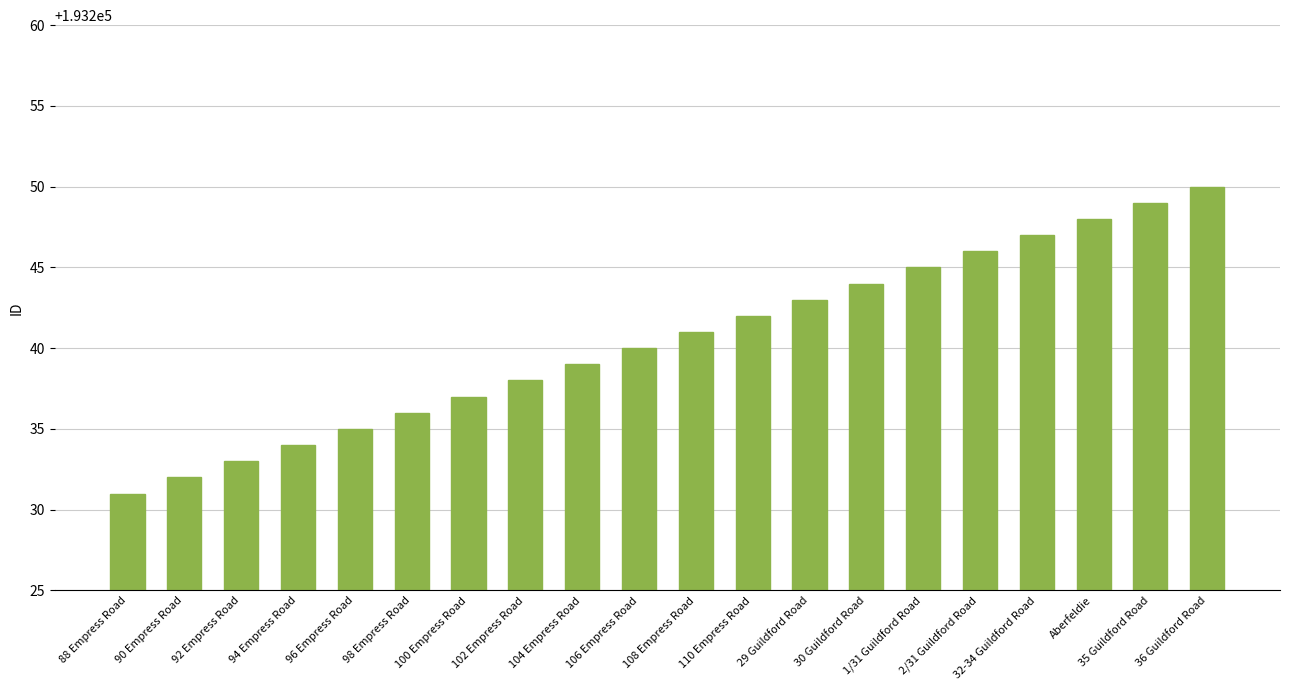

What is the label of the 18th bar from the right?

92 Empress Road